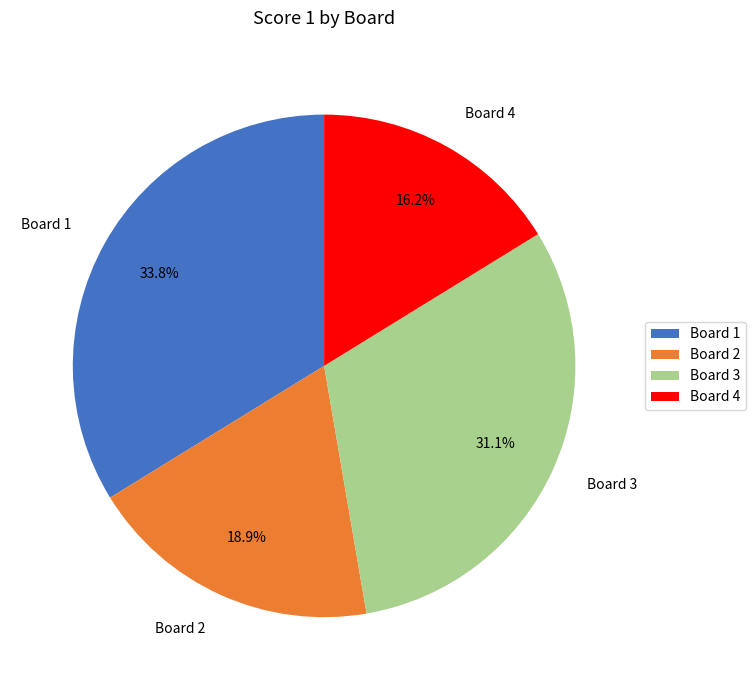

To the nearest percent, what portion does Board 2 represent?

19%